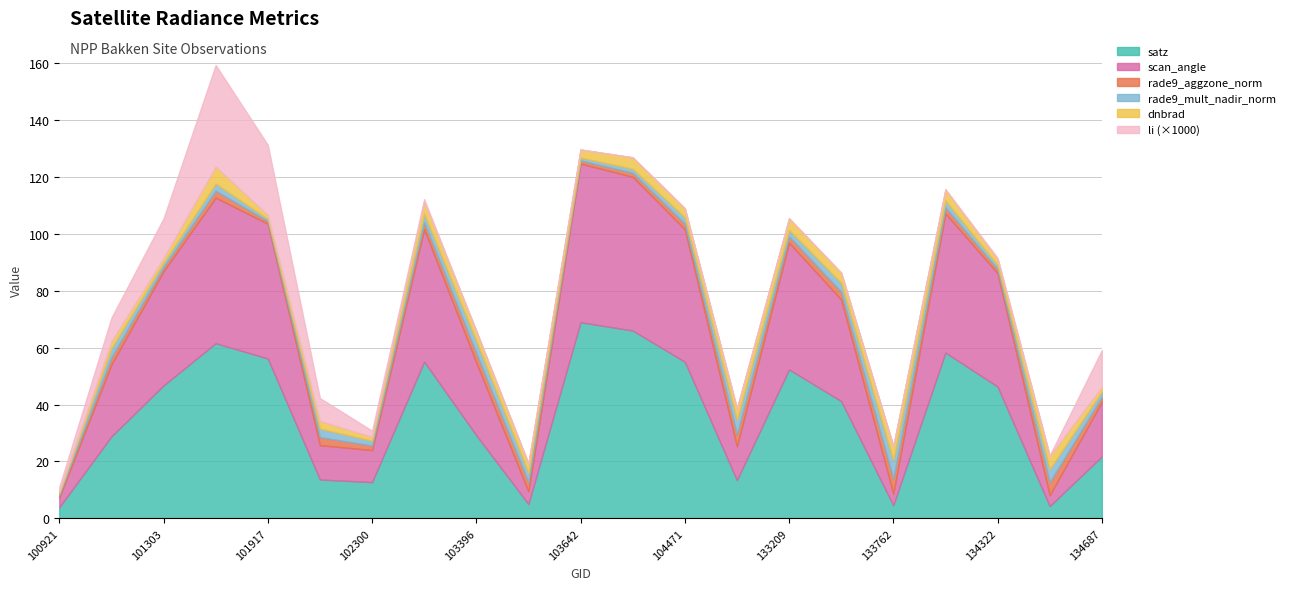

What is the total value across all series at 101303?

105.5